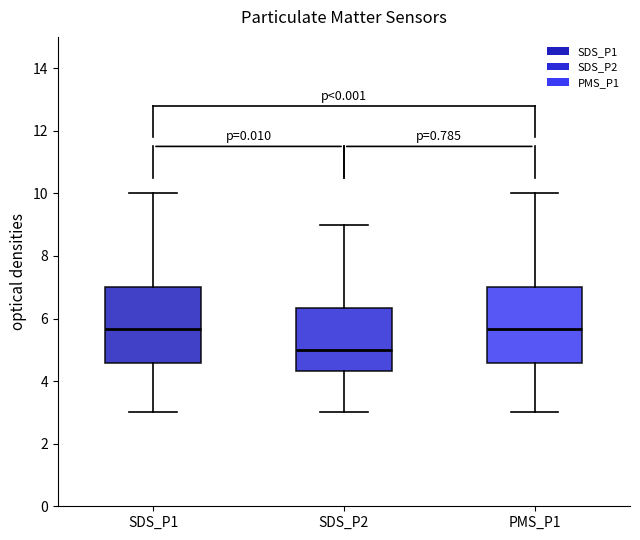

Which box has the lowest median line?

SDS_P2